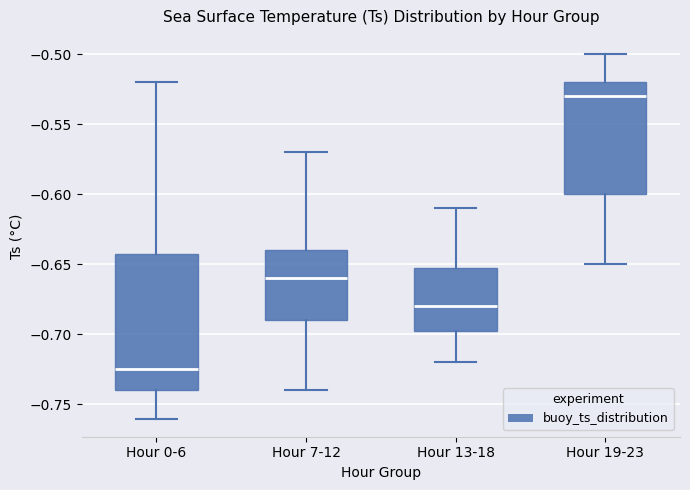

Reading left to right, transcribe this box plot: for each box, give where its median line is, the range the box spans, and where its two whiskers end, as read against the y-axis. The values are not printed on the chart, so give them approximately, as read against the axis.

Hour 0-6: median -0.725, box -0.740 to -0.640, whiskers -0.760 to -0.520
Hour 7-12: median -0.660, box -0.690 to -0.640, whiskers -0.740 to -0.570
Hour 13-18: median -0.680, box -0.695 to -0.650, whiskers -0.720 to -0.610
Hour 19-23: median -0.530, box -0.600 to -0.520, whiskers -0.650 to -0.500